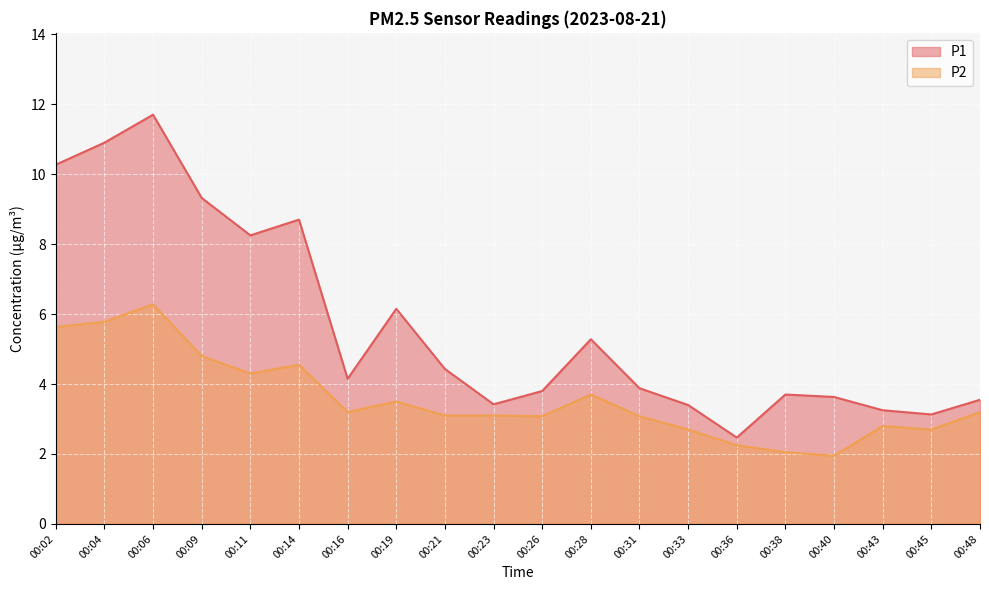

Is it true that P2 equals 10.3 at 00:04?

False